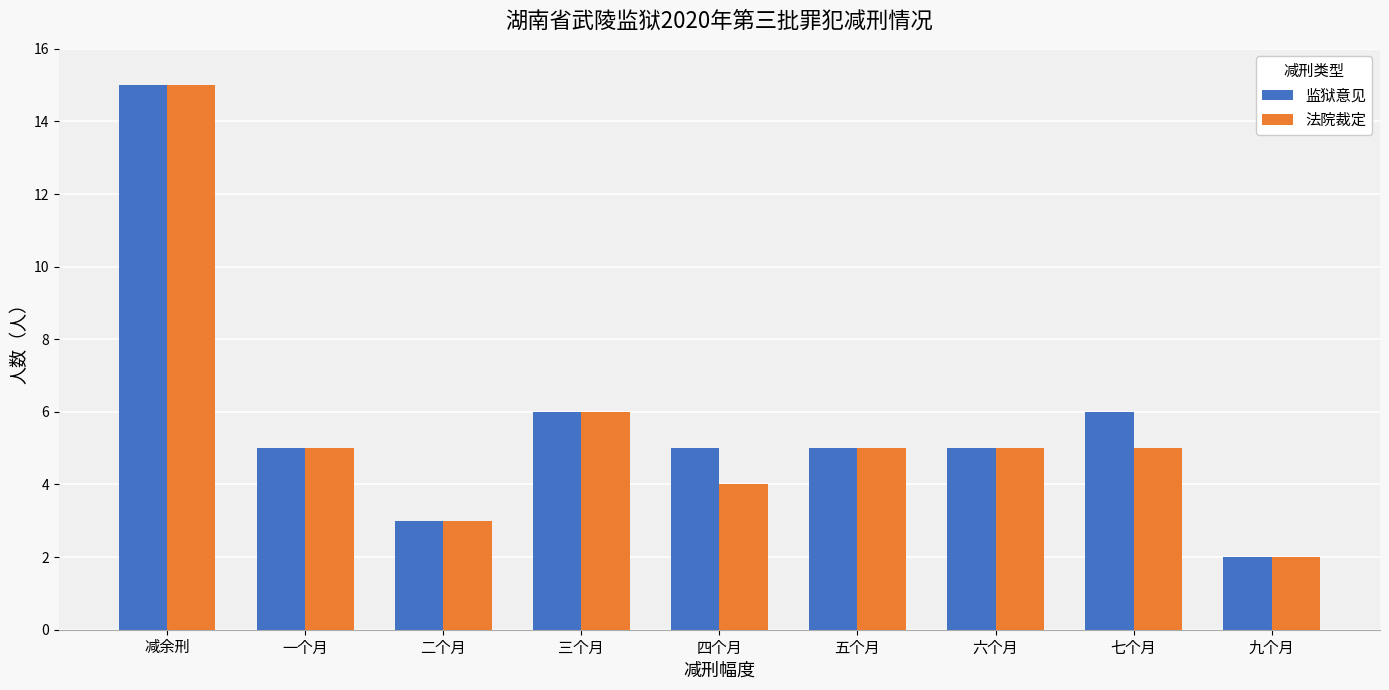

Count the number of data series in this chart.

2